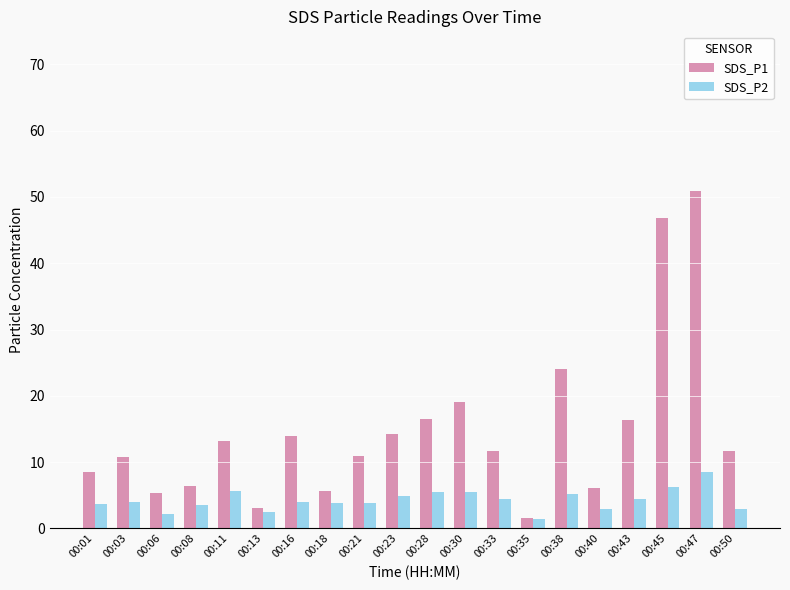

At 00:33, list the series in order from largest to smallest.

SDS_P1, SDS_P2